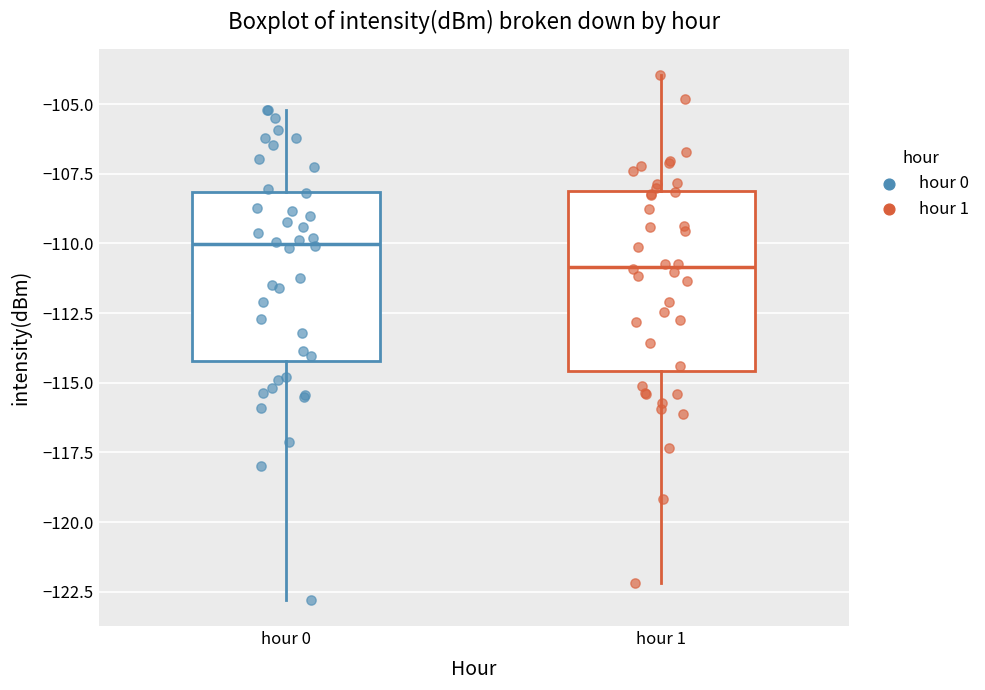

Which box's median line is the lowest?

hour 1